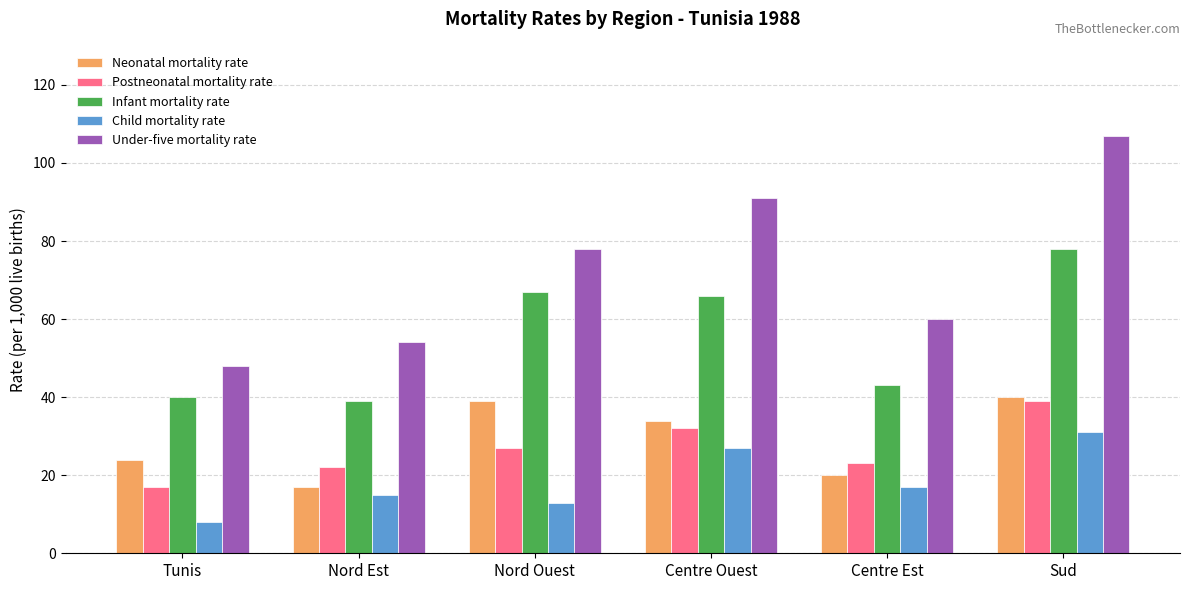

What is the difference between the Postneonatal mortality rate values at Nord Ouest and Tunis?

10